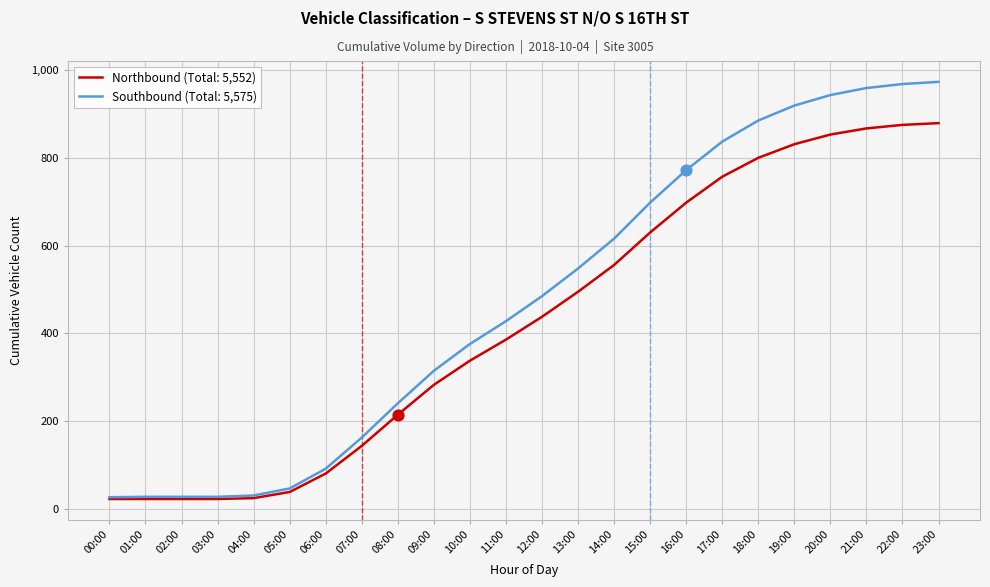

Which series has the largest range (max minus min)?

Southbound (Total: 5,575)